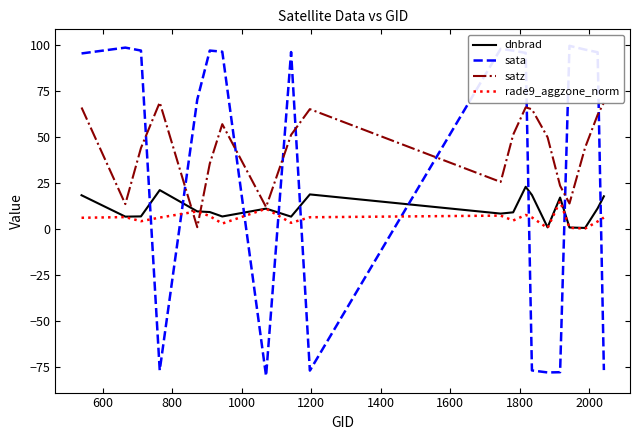

What is the highest value of the dnbrad series?

23.0